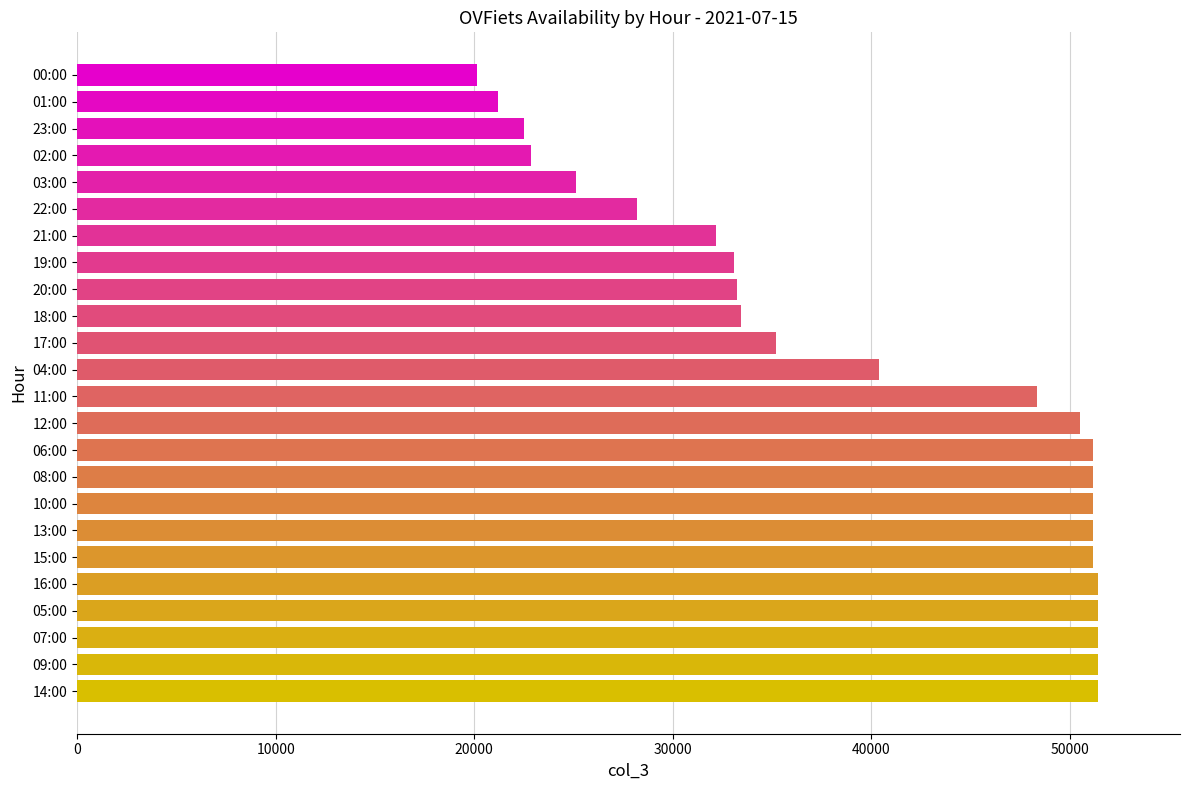

What is the maximum value shown in the chart?

51442